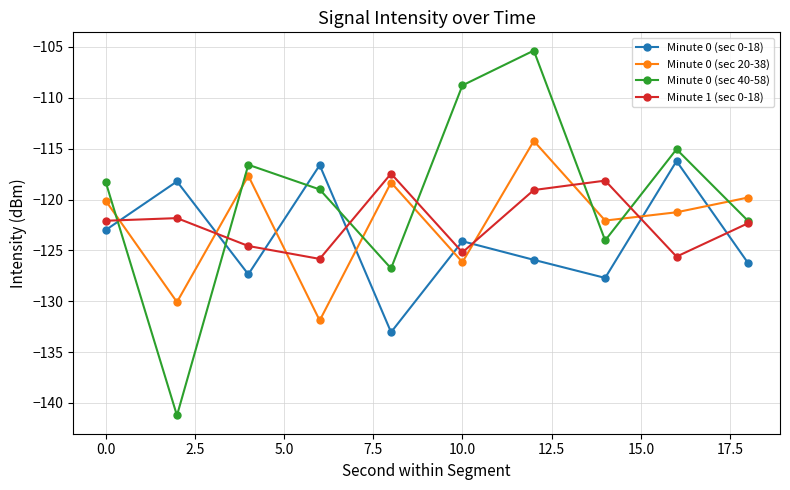

True or false: Minute 0 (sec 40-58) and Minute 0 (sec 0-18) cross at least once.

True